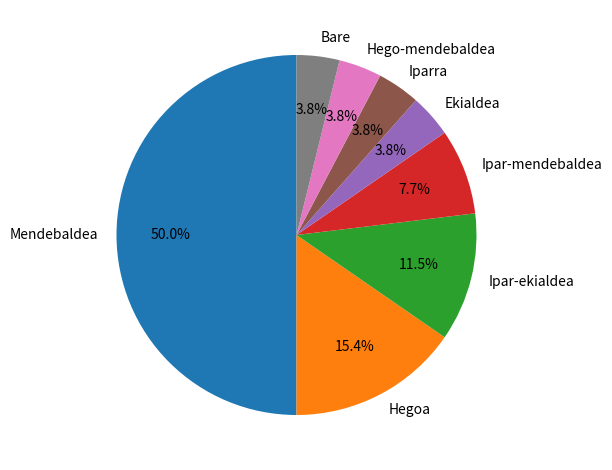

What percentage is NOT represented by Ipar-mendebaldea?

92.3%